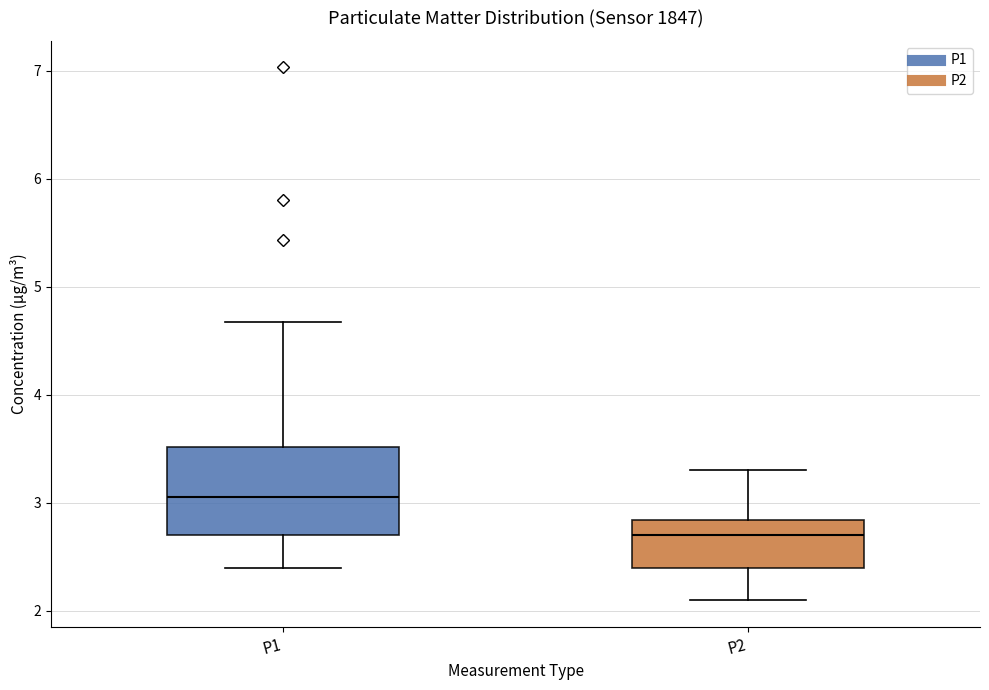

Reading left to right, transcribe this box plot: for each box, give where its median line is, the range the box spans, and where its two whiskers end, as read against the y-axis. The values are not printed on the chart, so give them approximately, as read against the axis.

P1: median 3.1, box 2.7 to 3.5, whiskers 2.4 to 4.7
P2: median 2.7, box 2.4 to 2.8, whiskers 2.1 to 3.3